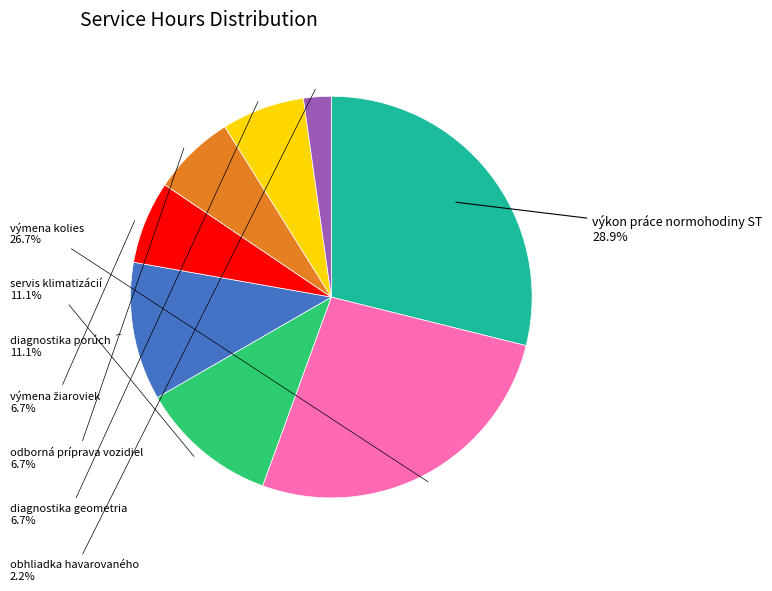

Is there any slice that represents more than half of the pie?

No